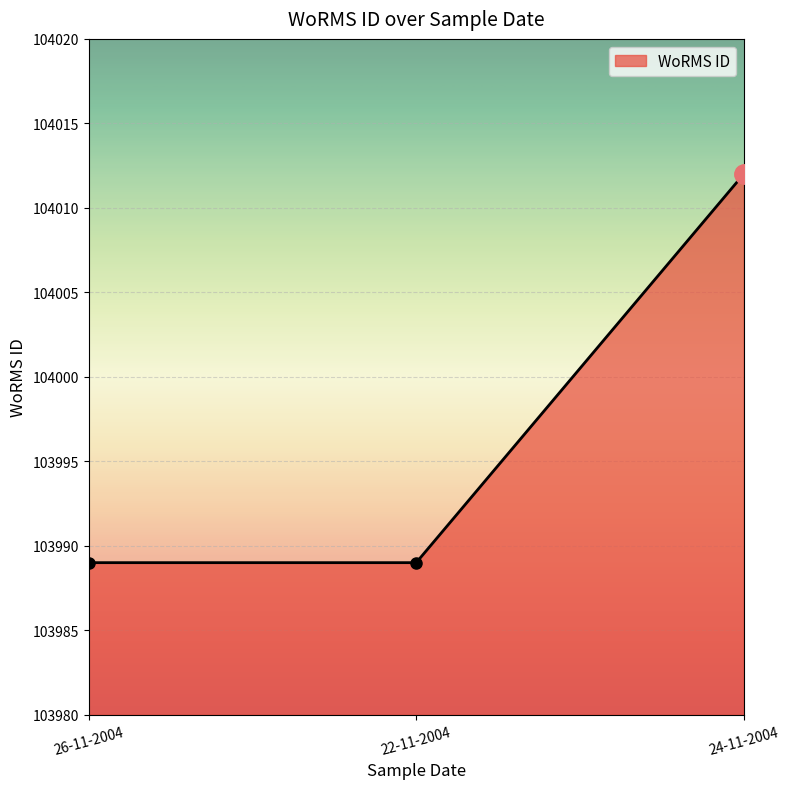

The chart shows a value of 103989 at 26-11-2004. True or false?

True